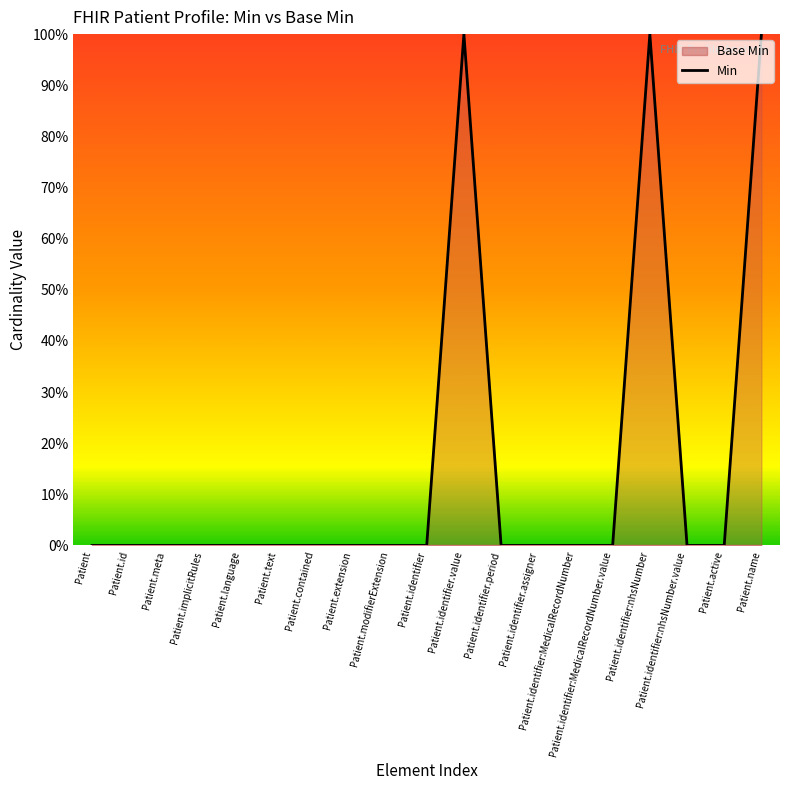

What is the difference between the second highest and minimum values?

1